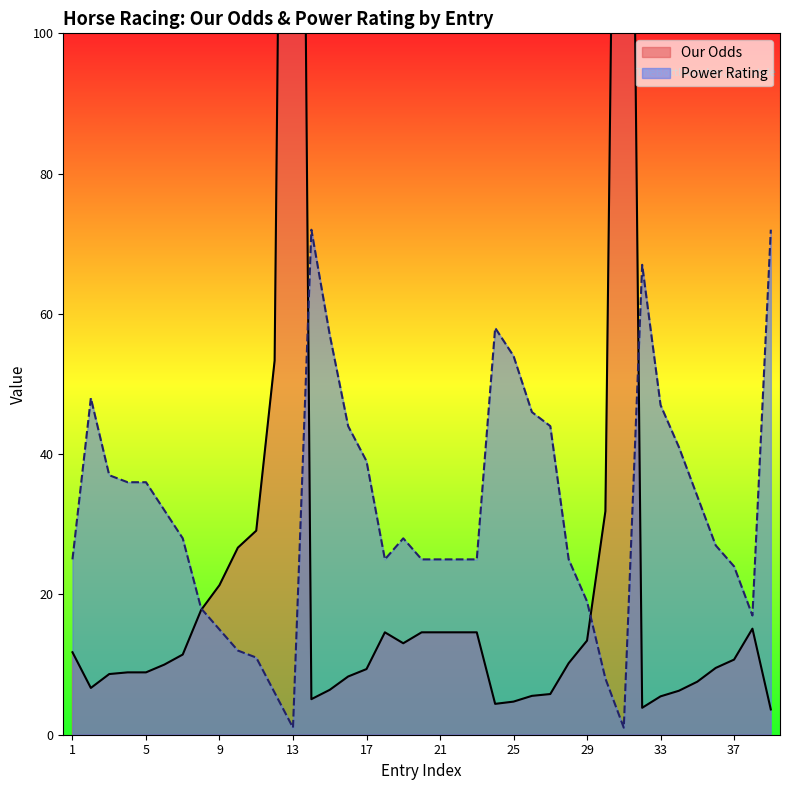

How many values in the Our Odds series are below 10?

18